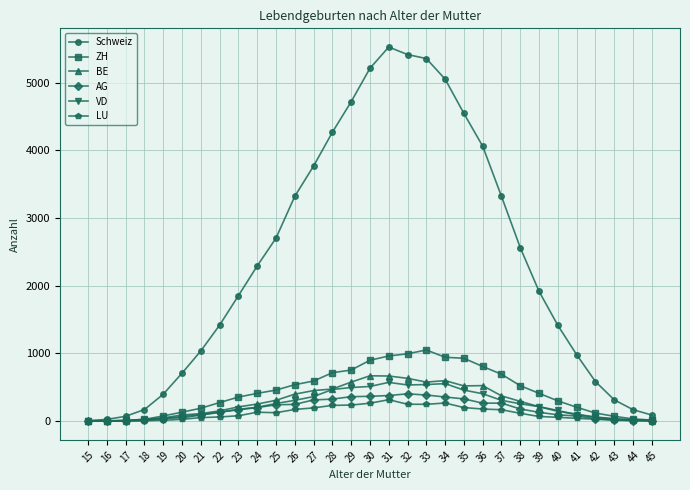

Is the value of Schweiz at 36 greater than the value of BE at 26?

Yes